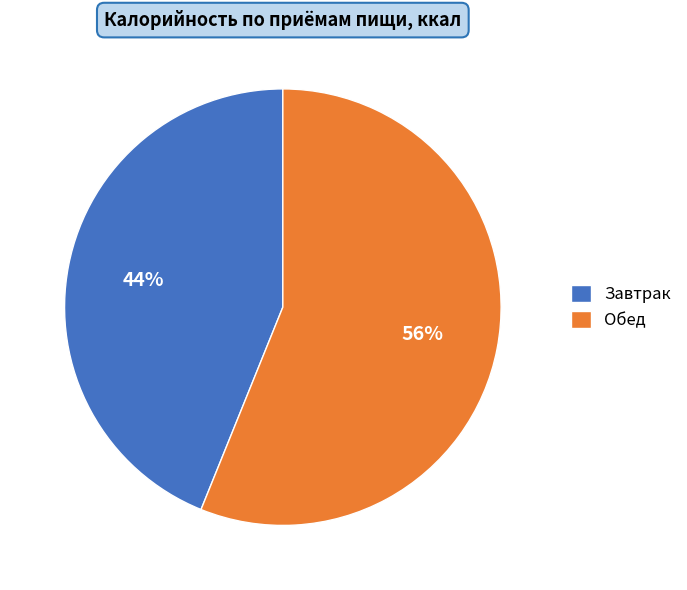

What is the largest slice in the pie chart?

Обед